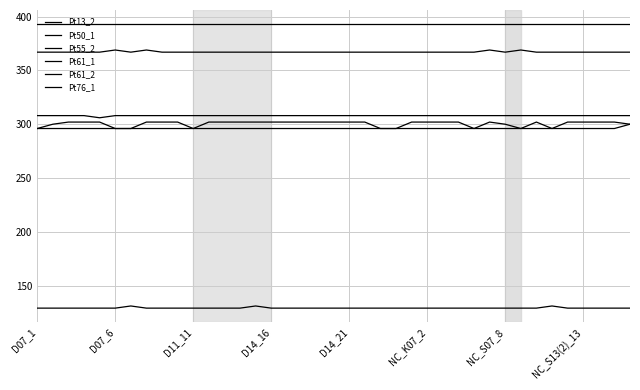

Is this an area chart (filled region under the line)?

No